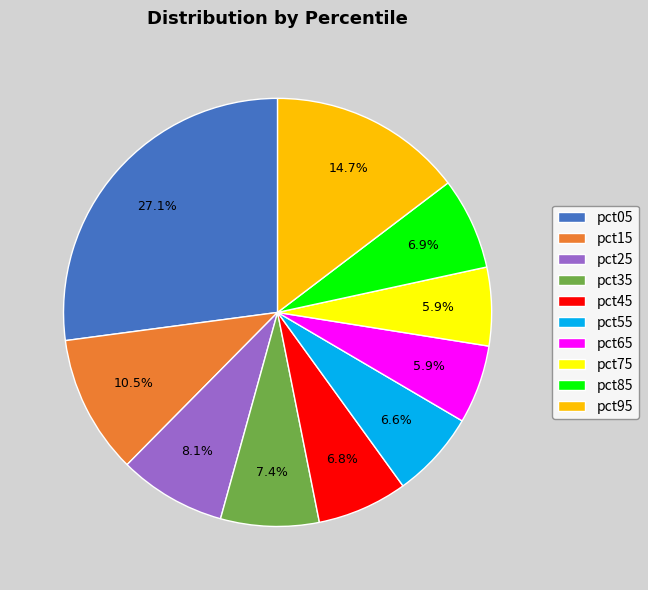

Combined, do pct75 and pct45 account for over 50%?

No